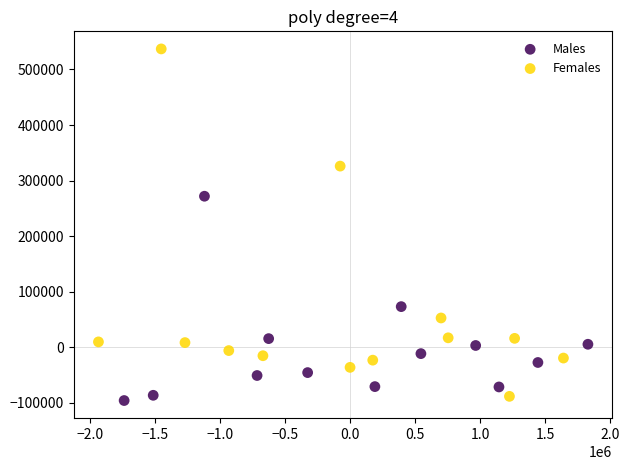

Which series has the widest spread of Y values?

Females